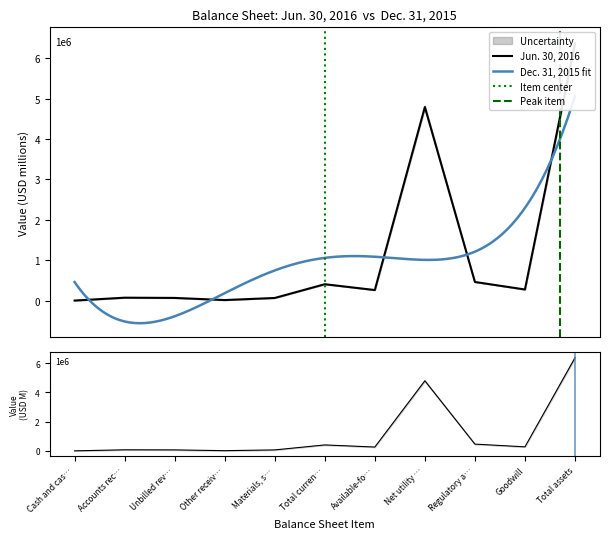

What is the label of the 11th point from the left?

Total assets